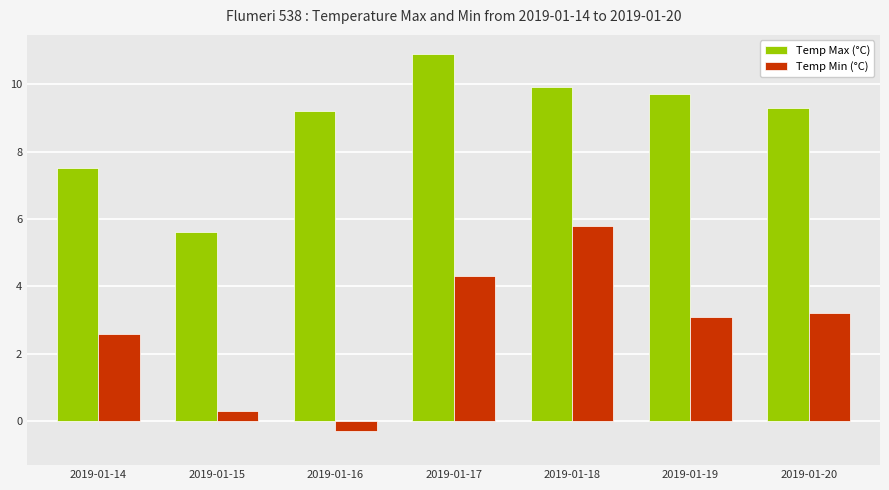

What is the highest value of the Temp Max (°C) series?

10.9